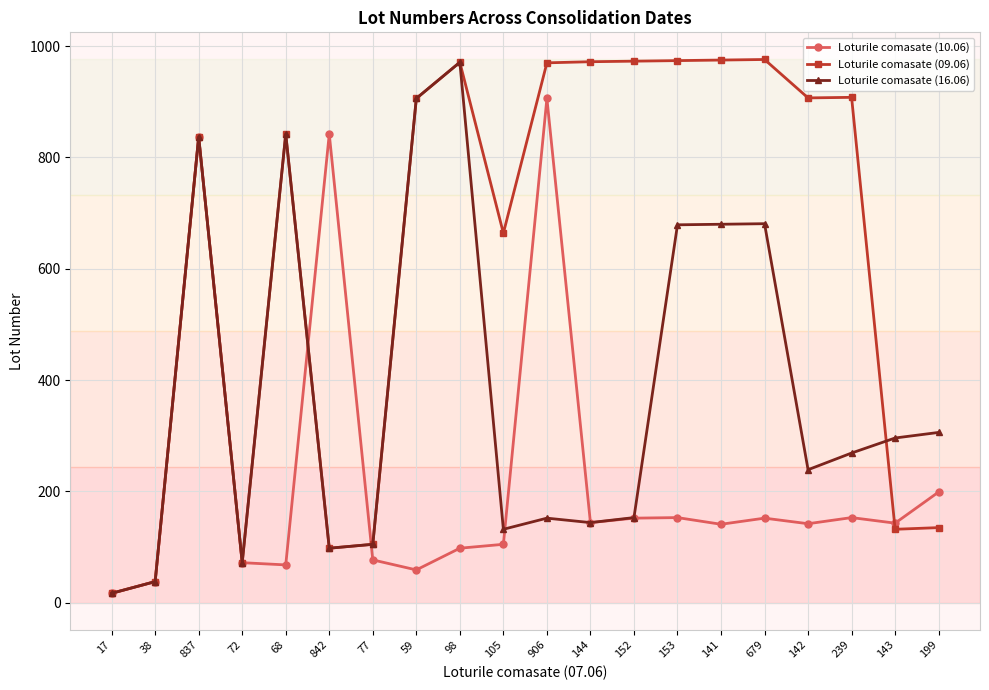

What is the label of the 3rd point from the left?

837